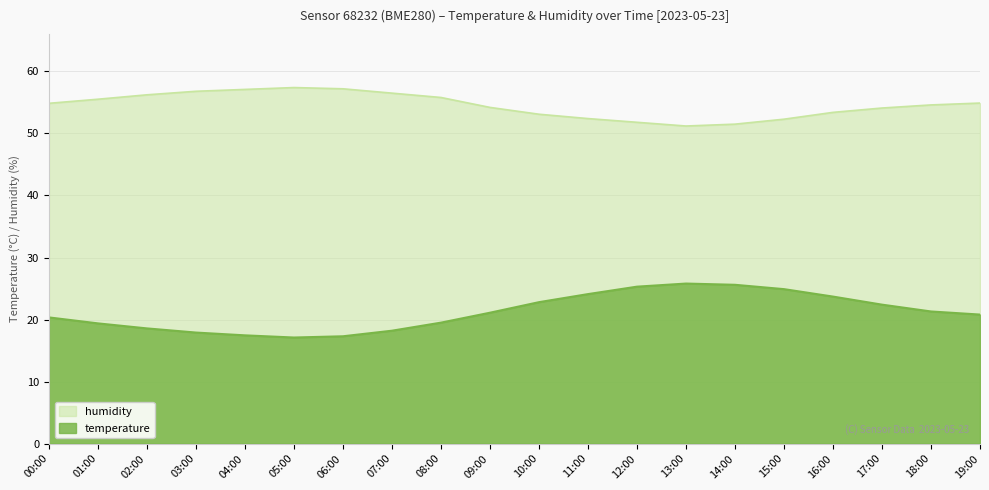

Read the temperature value at 15:00.

24.9